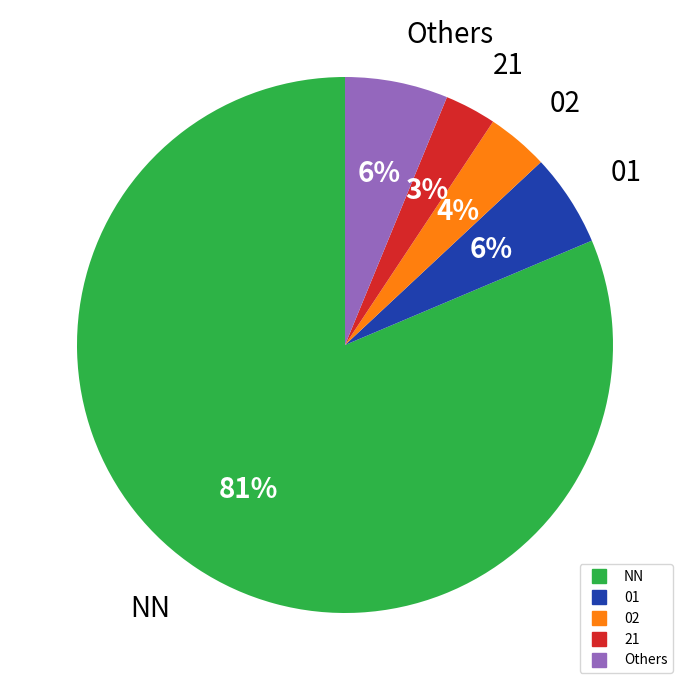

To the nearest percent, what is the difference between the largest and smallest slice percentages?

78%